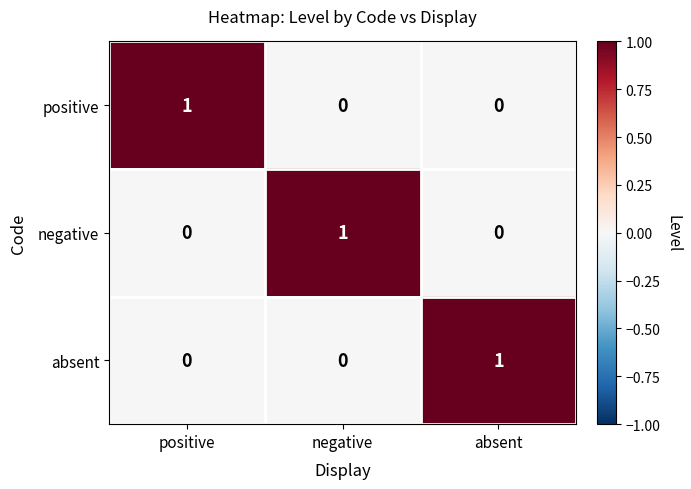

At how many categories does at least one series exceed 0?

3